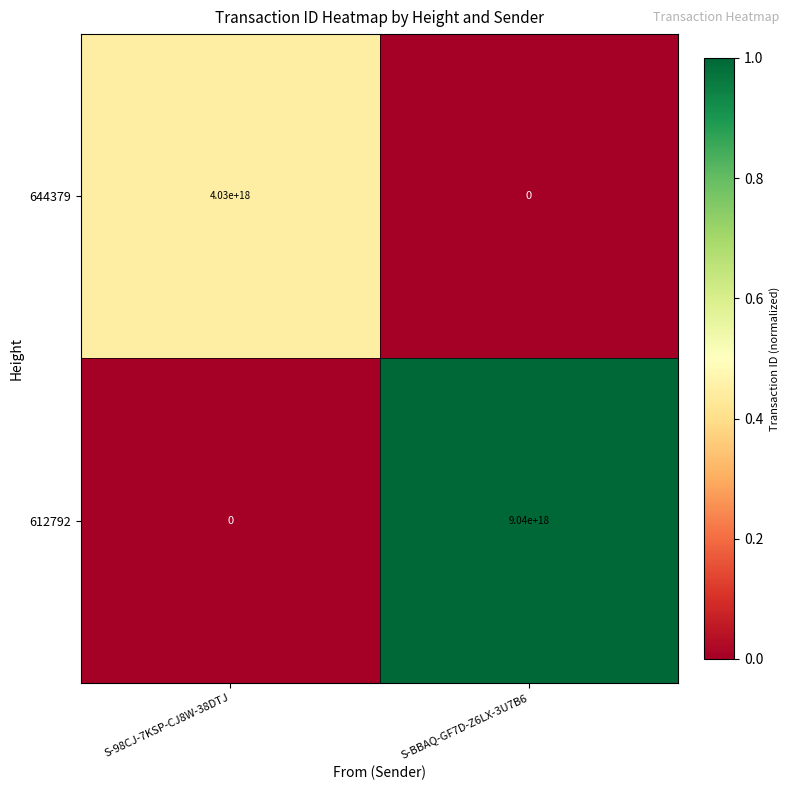

Rank the series by their average value, from highest to lowest.

612792, 644379